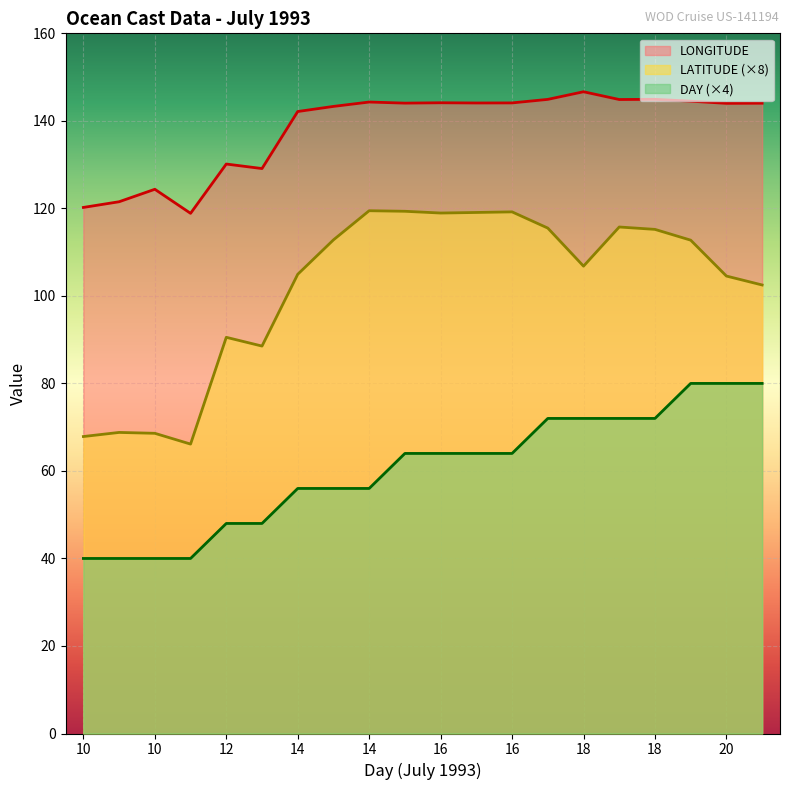

At which category does LATITUDE reach its first local valley?

10